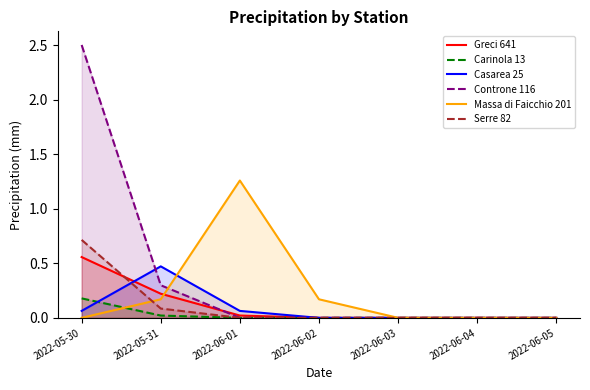

Between which two adjacent categories do Serre 82 and Greci 641 first intersect?

2022-05-30 and 2022-05-31